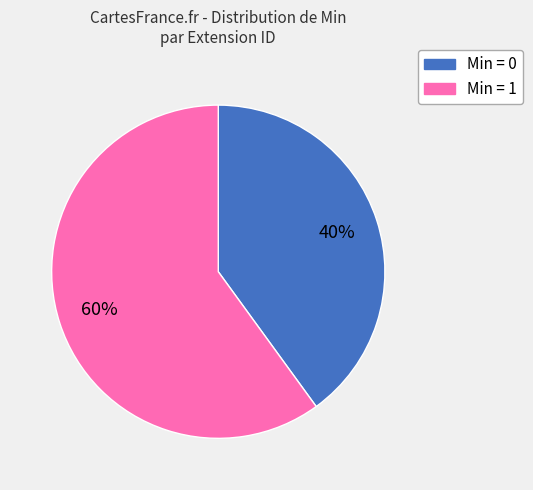

Is there a majority slice in this chart?

Yes